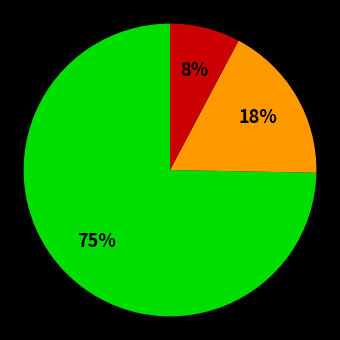

Is there a majority slice in this chart?

Yes